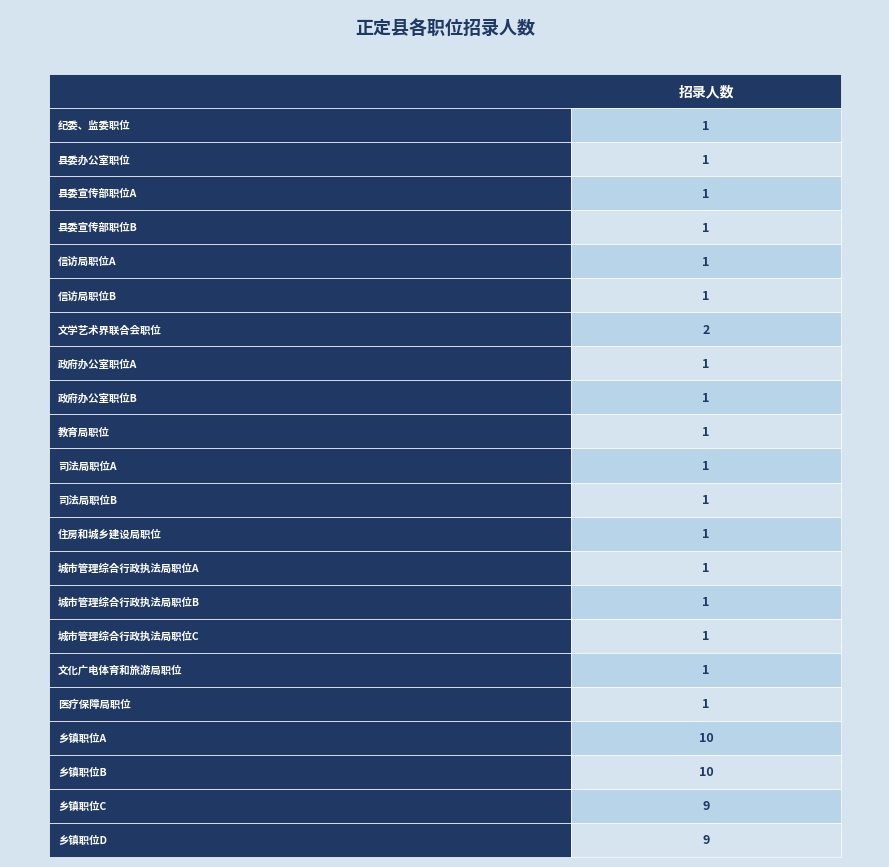

Reading left to right, list all the values displayed in this chart.

纪委、监委职位=1	县委办公室职位=1	县委宣传部职位A=1	县委宣传部职位B=1	信访局职位A=1	信访局职位B=1	文学艺术界联合会职位=2	政府办公室职位A=1	政府办公室职位B=1	教育局职位=1	司法局职位A=1	司法局职位B=1	住房和城乡建设局职位=1	城市管理综合行政执法局职位A=1	城市管理综合行政执法局职位B=1	城市管理综合行政执法局职位C=1	文化广电体育和旅游局职位=1	医疗保障局职位=1	乡镇职位A=10	乡镇职位B=10	乡镇职位C=9	乡镇职位D=9